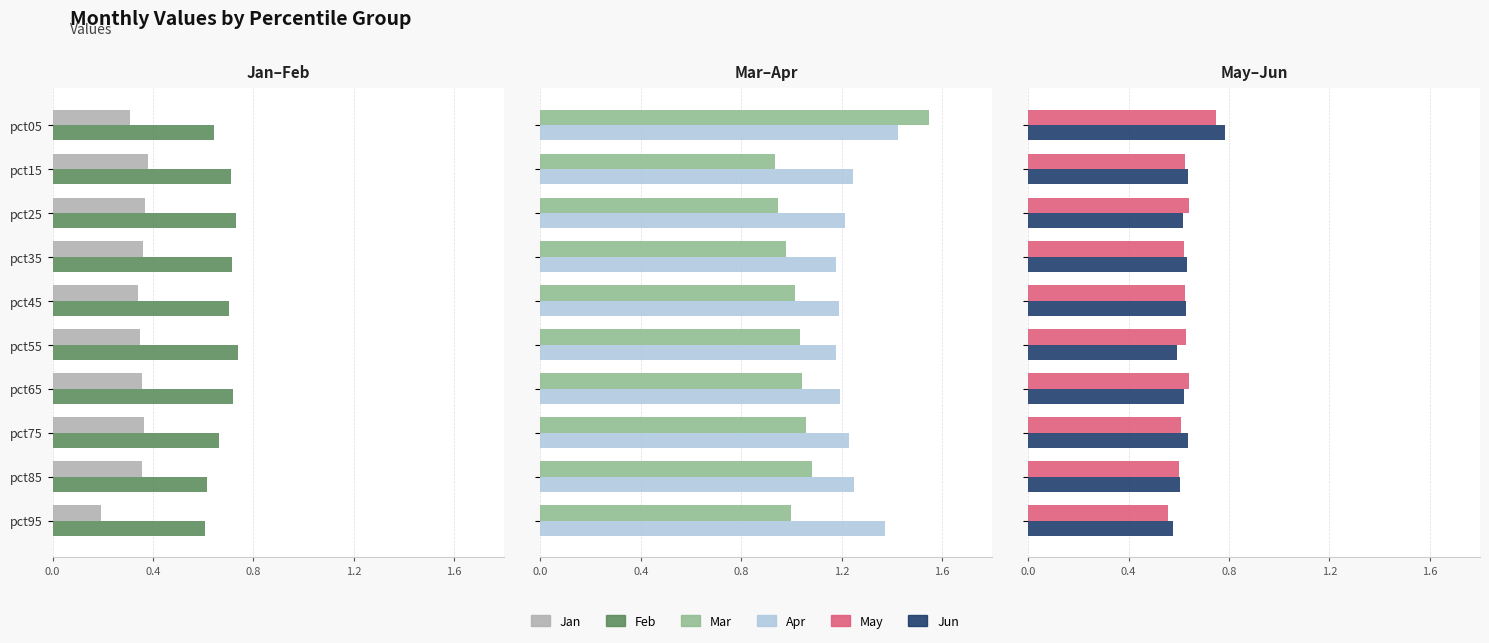

Reading left to right, transcribe all the data shown in this chart.

Jan: 0.3	0.4	0.4	0.4	0.3	0.3	0.4	0.4	0.4	0.2
Feb: 0.6	0.7	0.7	0.7	0.7	0.7	0.7	0.7	0.6	0.6
Mar: 1.5	0.9	0.9	1.0	1.0	1.0	1.0	1.1	1.1	1.0
Apr: 1.4	1.2	1.2	1.2	1.2	1.2	1.2	1.2	1.2	1.4
May: 0.7	0.6	0.6	0.6	0.6	0.6	0.6	0.6	0.6	0.6
Jun: 0.8	0.6	0.6	0.6	0.6	0.6	0.6	0.6	0.6	0.6